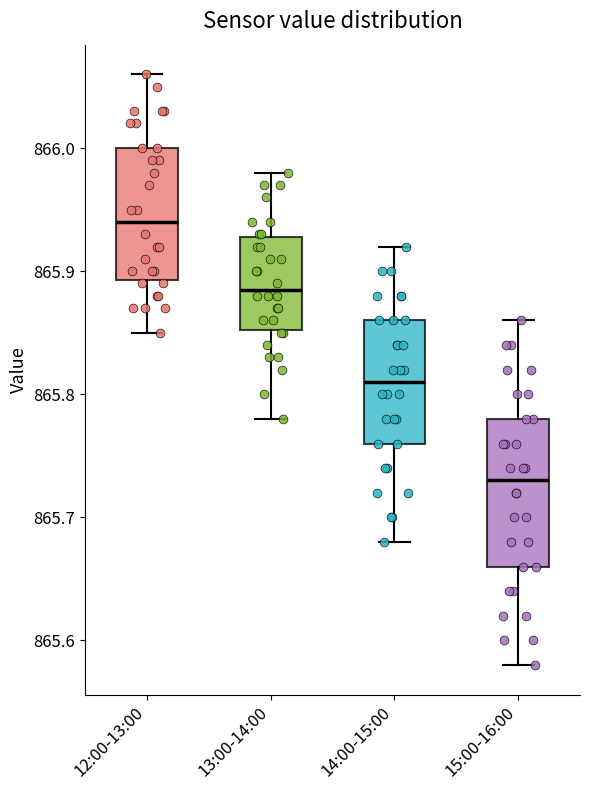

Reading left to right, transcribe this box plot: for each box, give where its median line is, the range the box spans, and where its two whiskers end, as read against the y-axis. The values are not printed on the chart, so give them approximately, as read against the axis.

12:00-13:00: median 865.94, box 865.89 to 866.00, whiskers 865.85 to 866.06
13:00-14:00: median 865.89, box 865.85 to 865.93, whiskers 865.78 to 865.98
14:00-15:00: median 865.81, box 865.76 to 865.86, whiskers 865.68 to 865.92
15:00-16:00: median 865.73, box 865.66 to 865.78, whiskers 865.58 to 865.86